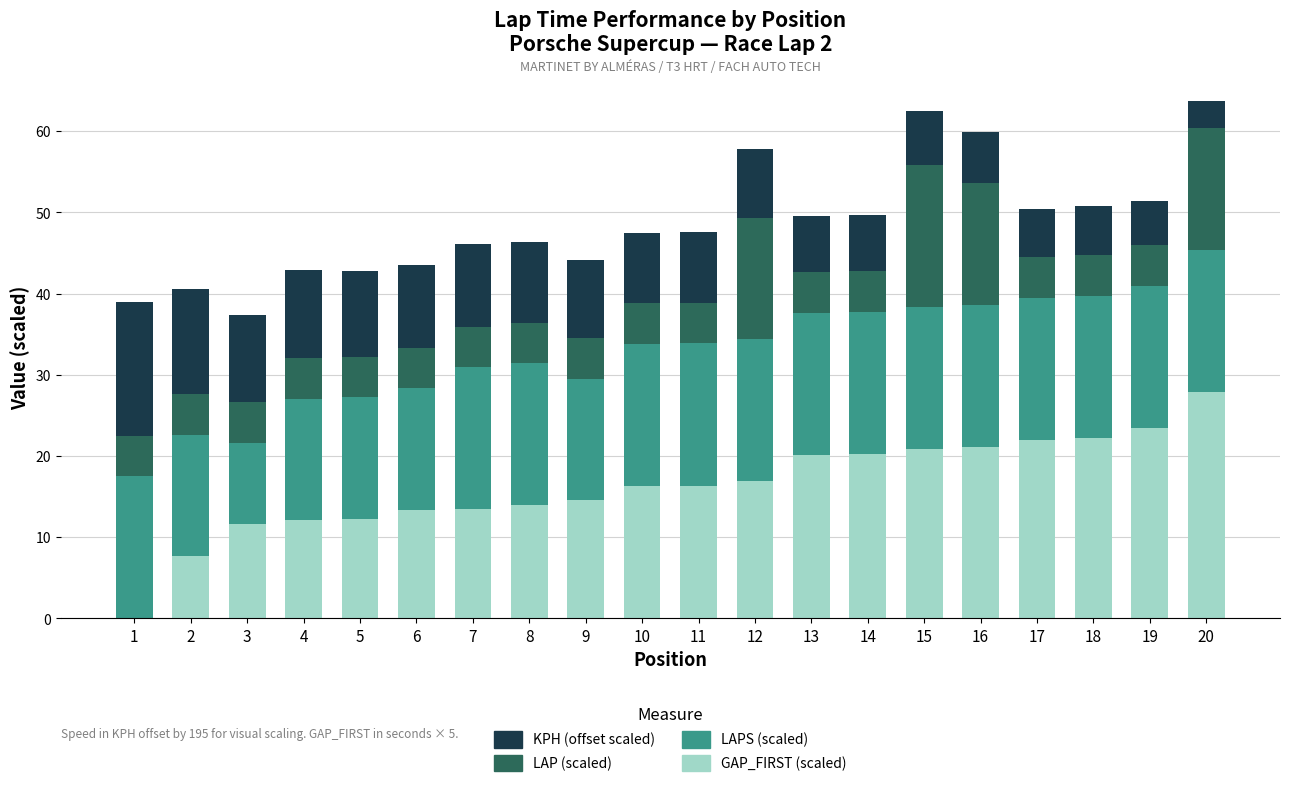

Which category has the highest value in the GAP_FIRST (scaled) series?

20